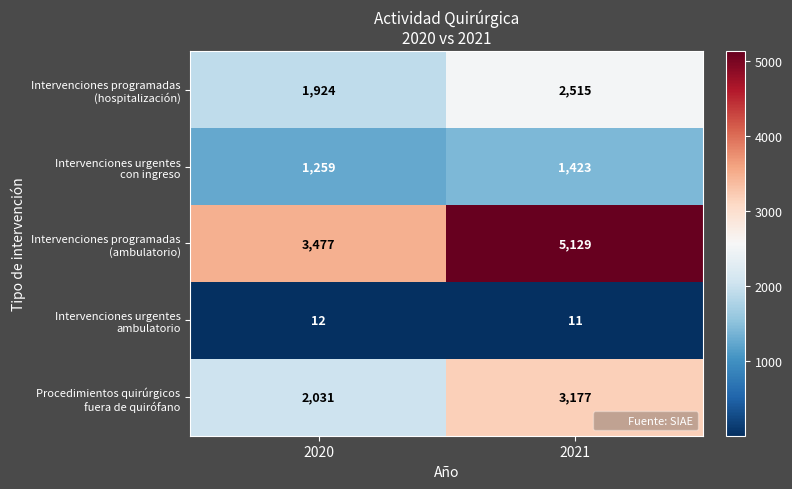

At which category does the chart reach its peak across all series?

2021